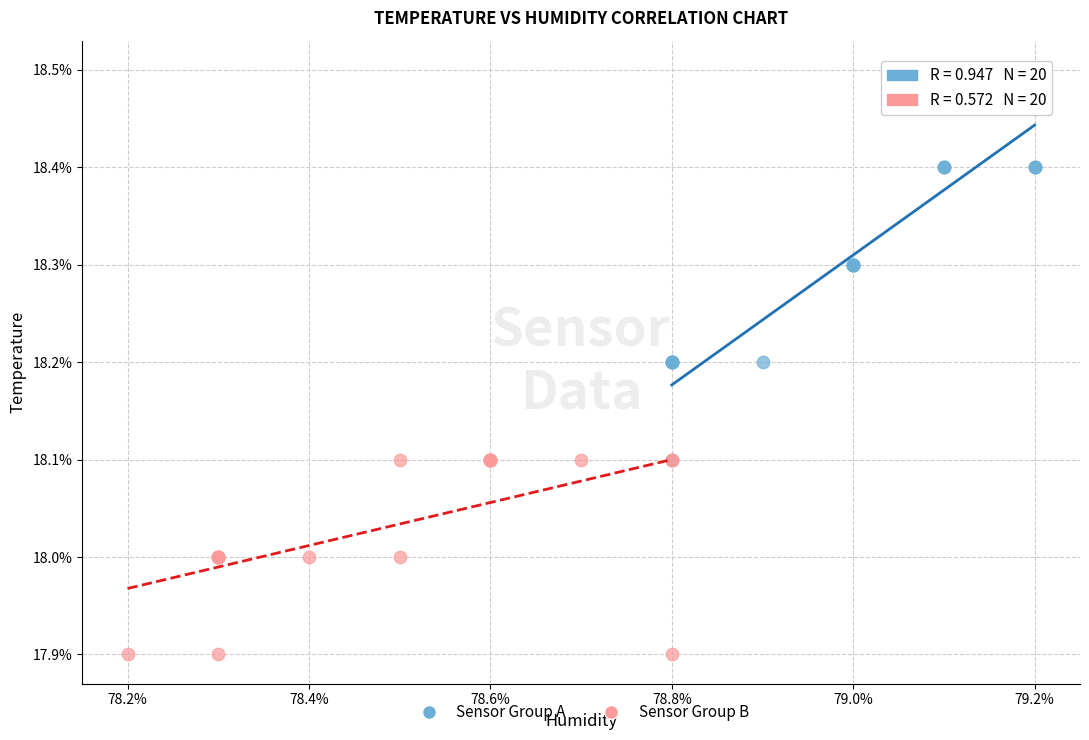

Which series contains the lowest Y value?

Sensor Group B